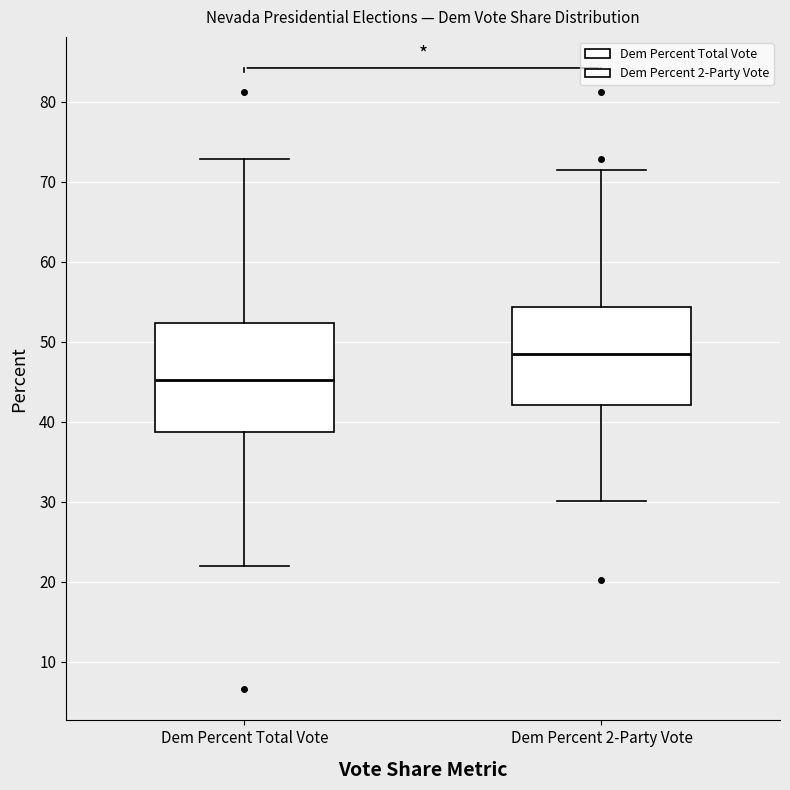

Reading left to right, transcribe this box plot: for each box, give where its median line is, the range the box spans, and where its two whiskers end, as read against the y-axis. The values are not printed on the chart, so give them approximately, as read against the axis.

Dem Percent Total Vote: median 45, box 39 to 52, whiskers 22 to 73
Dem Percent 2-Party Vote: median 48, box 42 to 54, whiskers 30 to 71